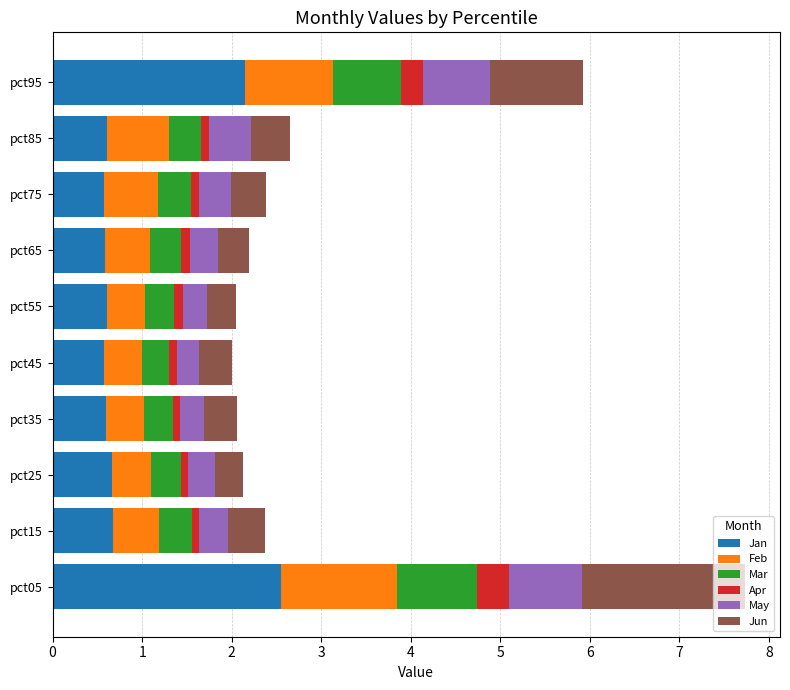

At which category is the sum across all series the highest?

pct05